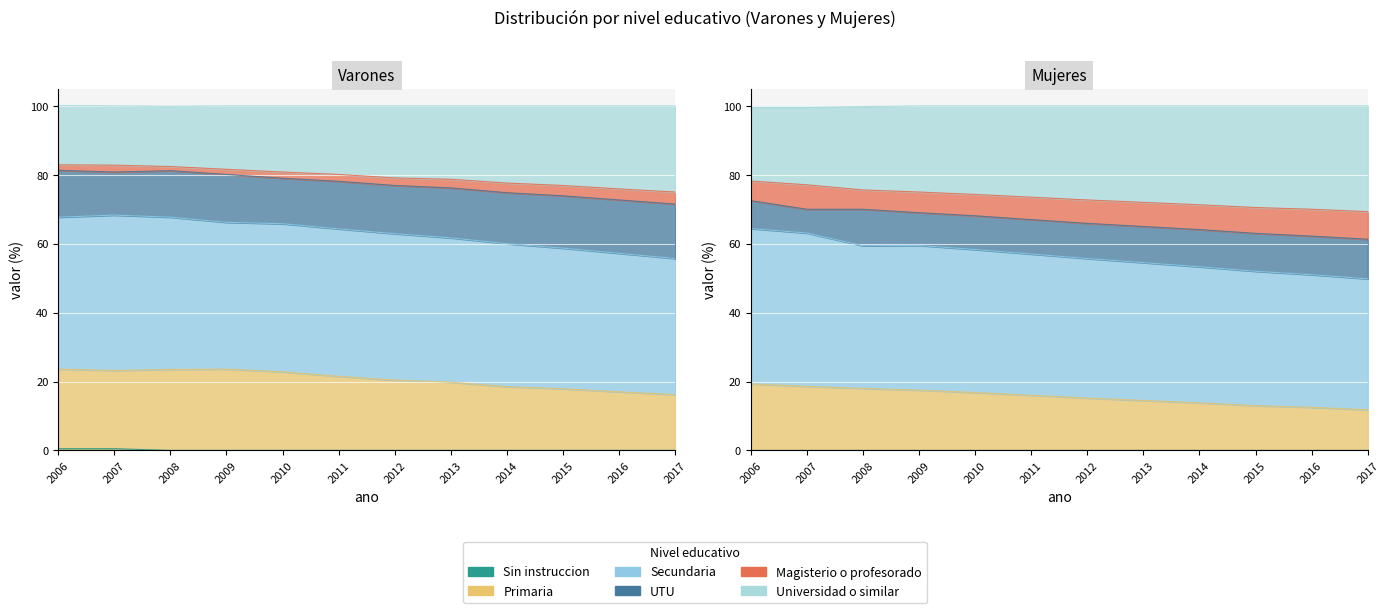

Which category has the highest value in the Primaria series?

2006